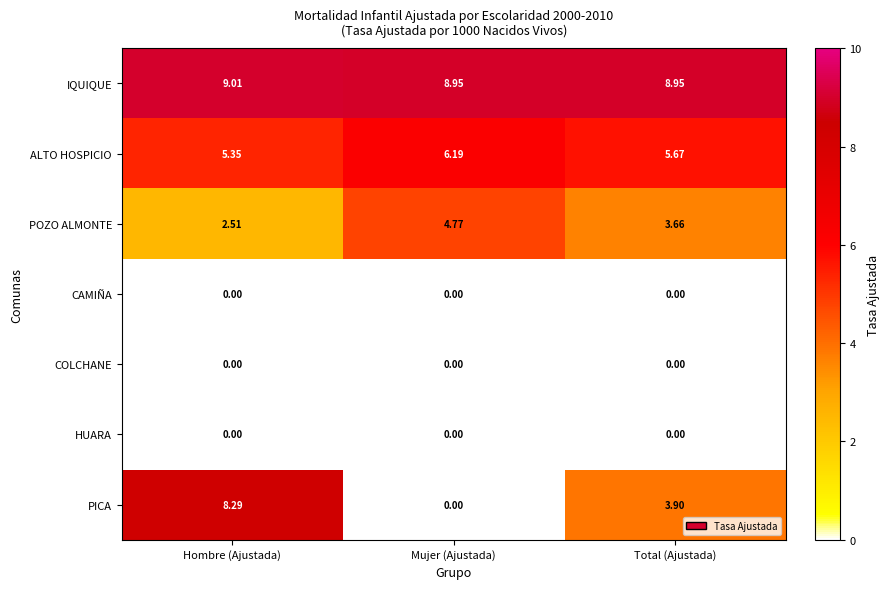

How many categories are shown in the chart?

3